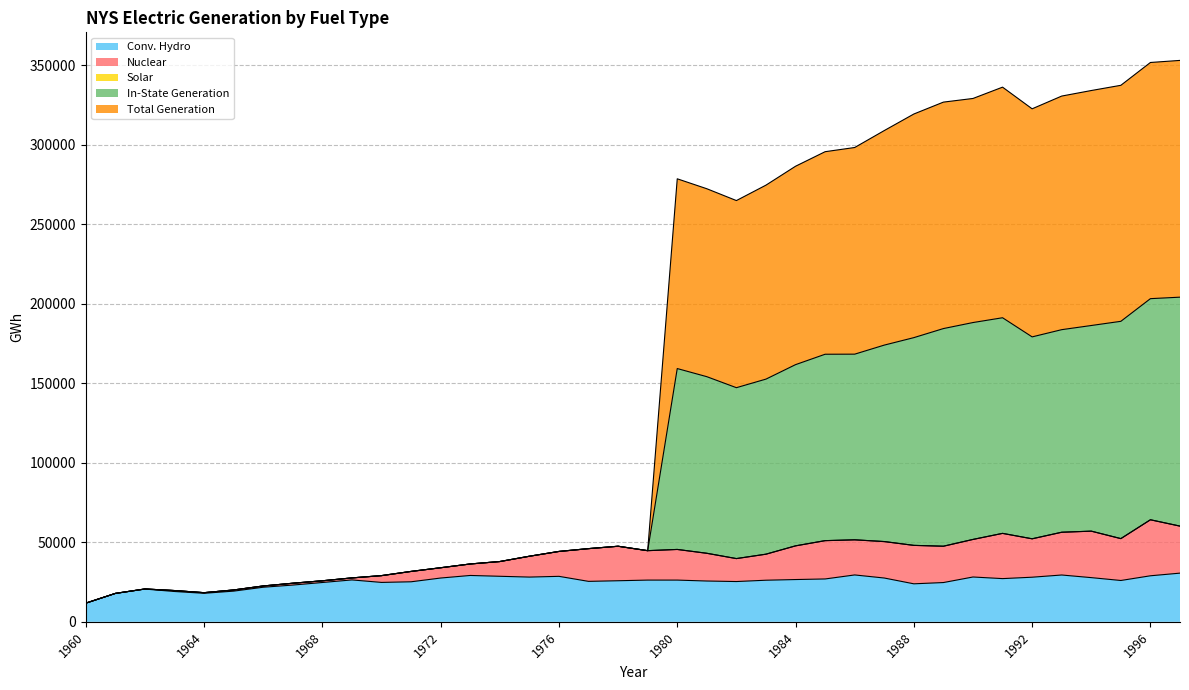

True or false: Conv. Hydro has a value of 7176.4 at 1995.

False